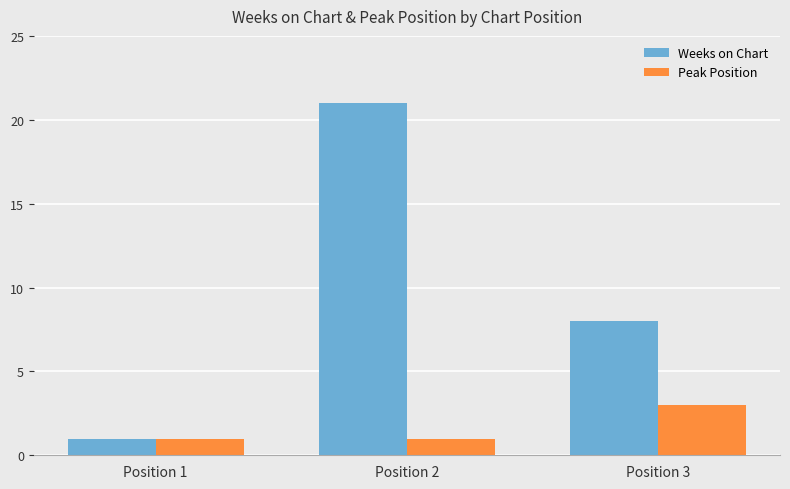

Where does the Weeks on Chart series first go above 8?

Position 2